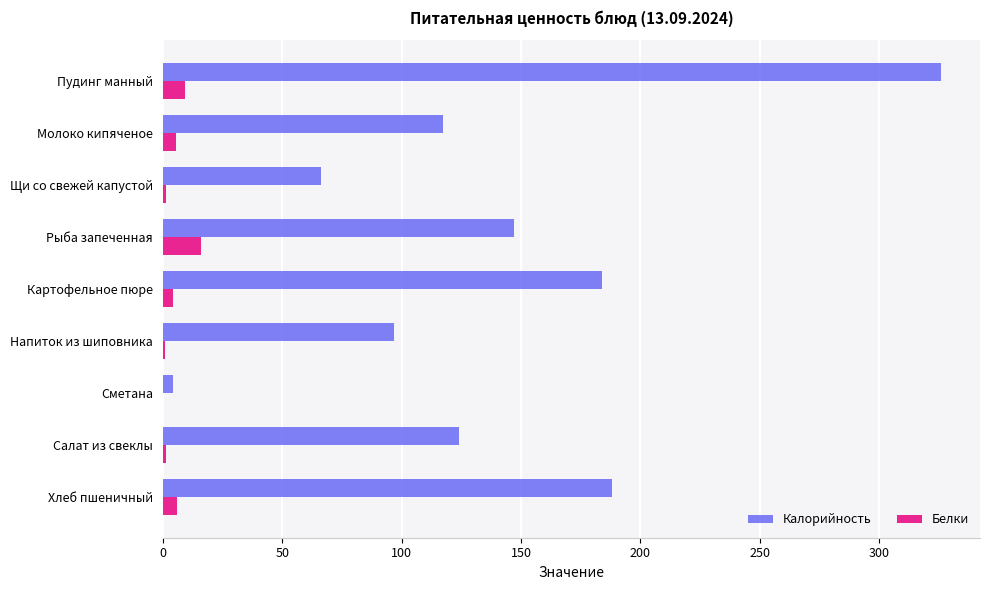

What is the sum of all Калорийность values?

1253.8